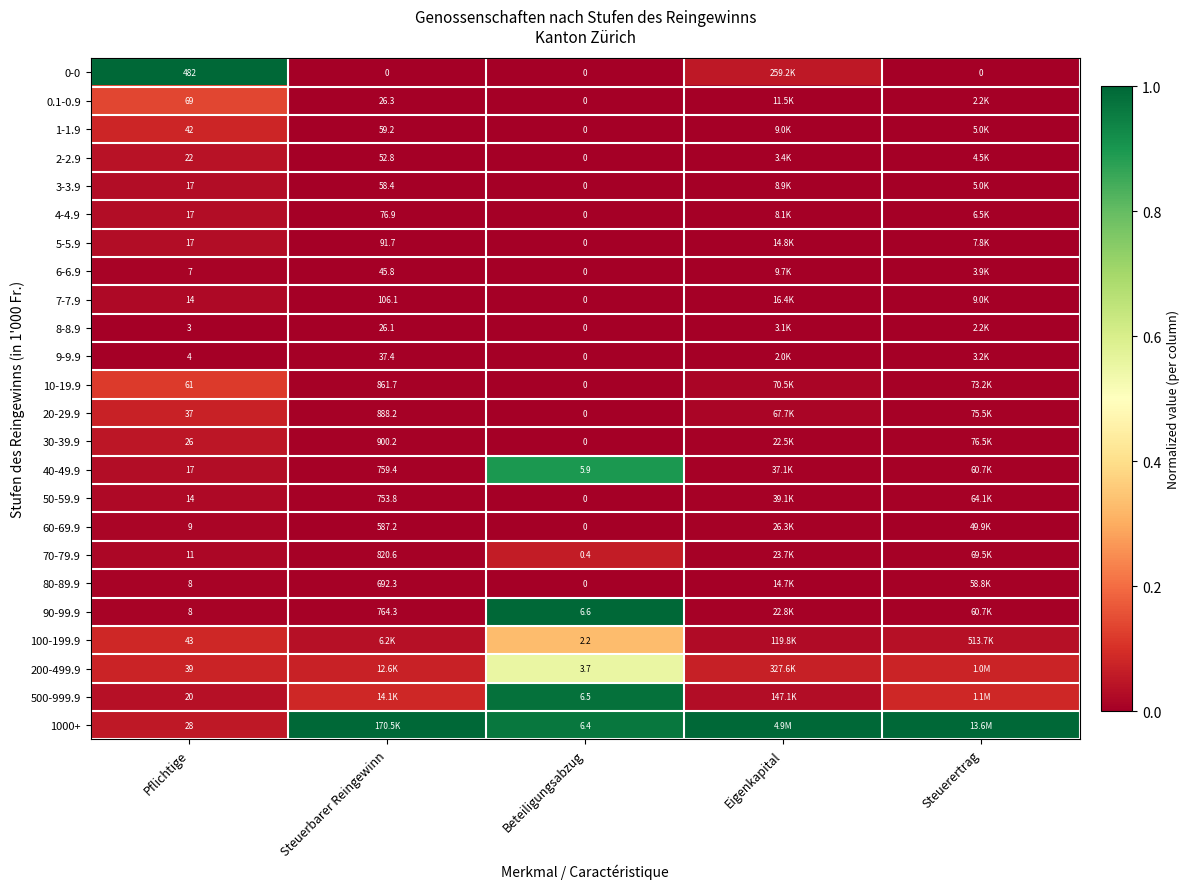

Is the value of 1-1.9 at Steuerbarer Reingewinn greater than the value of 3-3.9 at Pflichtige?

Yes